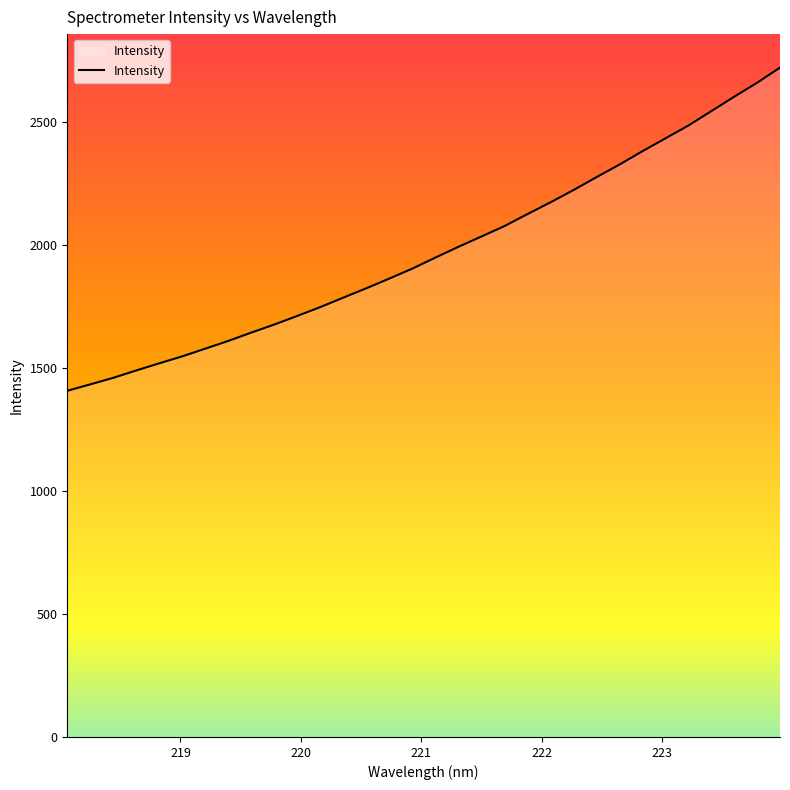

What is the difference between the maximum and second lowest values?

1287.8